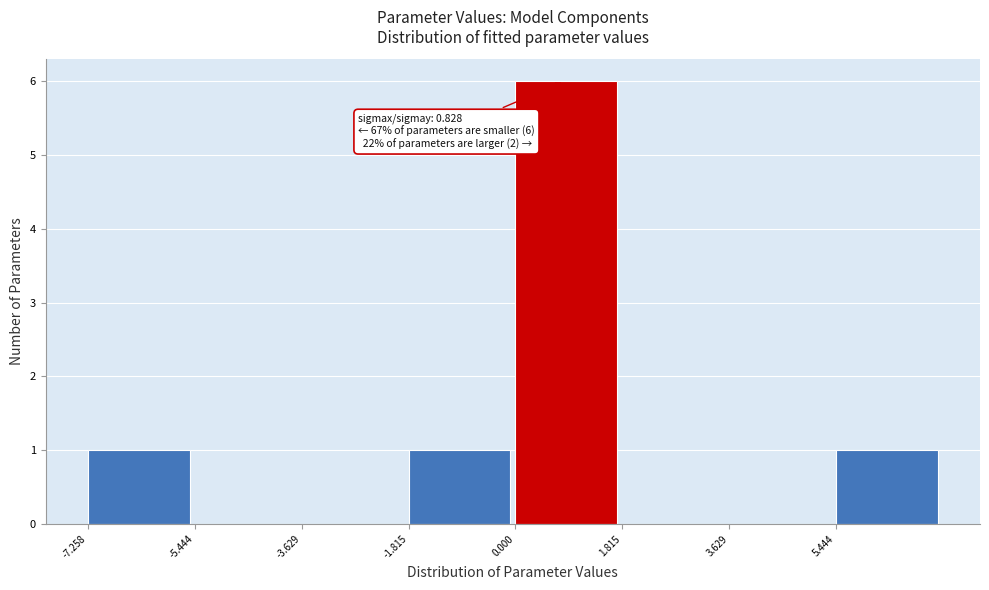

Over which range of the x-axis is the bar tallest?

0.0 to 1.8